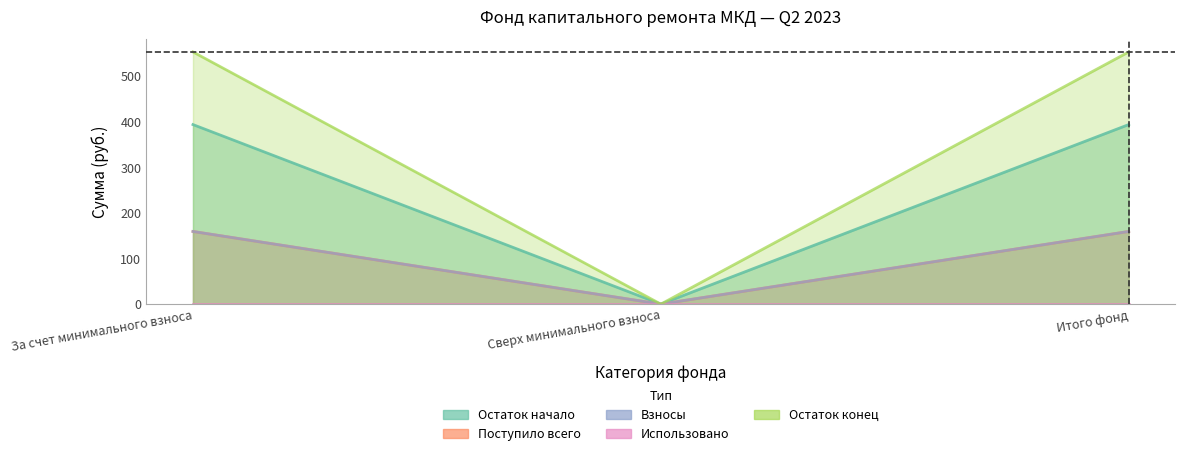

The Поступило всего series shows 278.6 at Итого фонд. True or false?

False